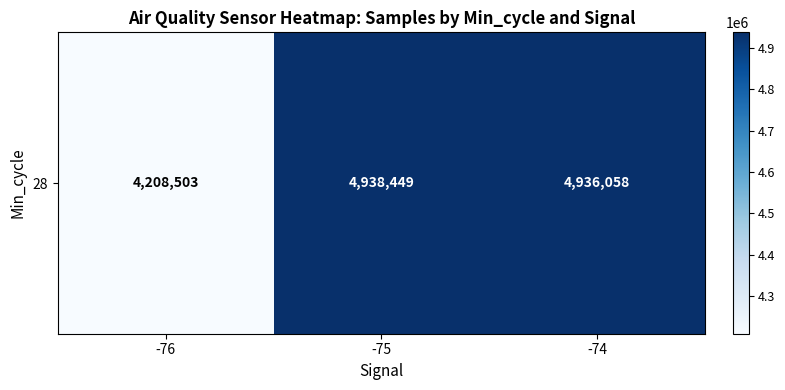

What is the minimum value shown in the chart?

4208503